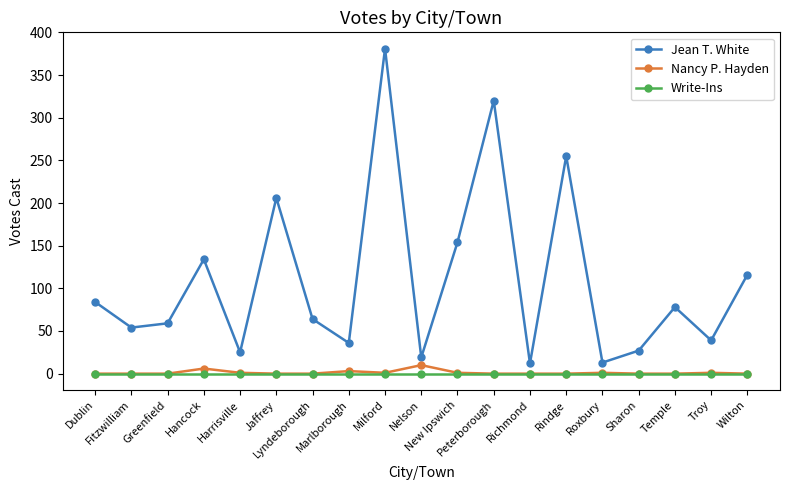

True or false: Write-Ins and Jean T. White cross at least once.

False